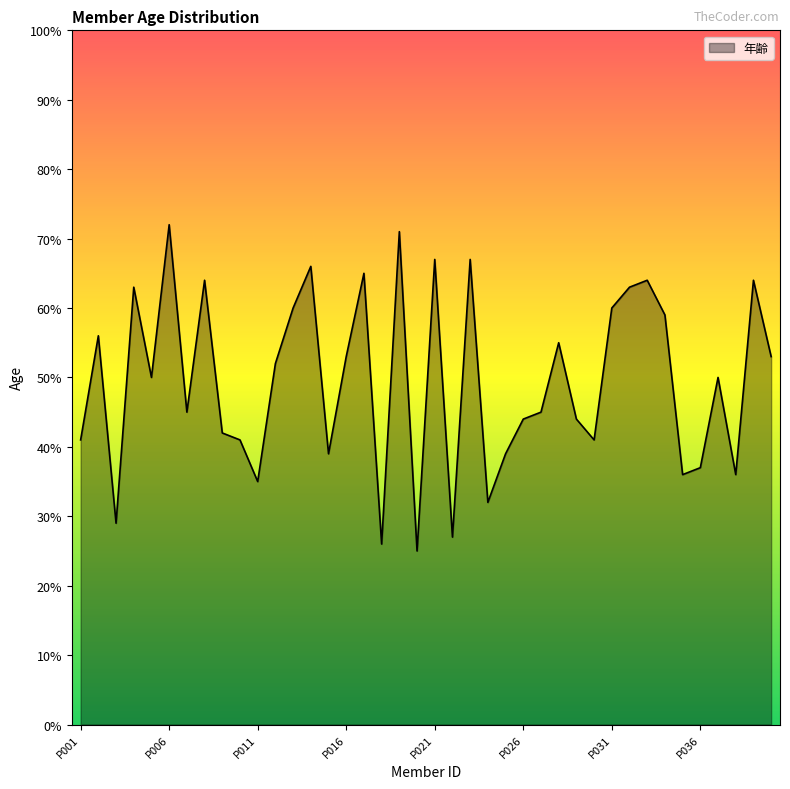

What is the greatest value displayed?

72